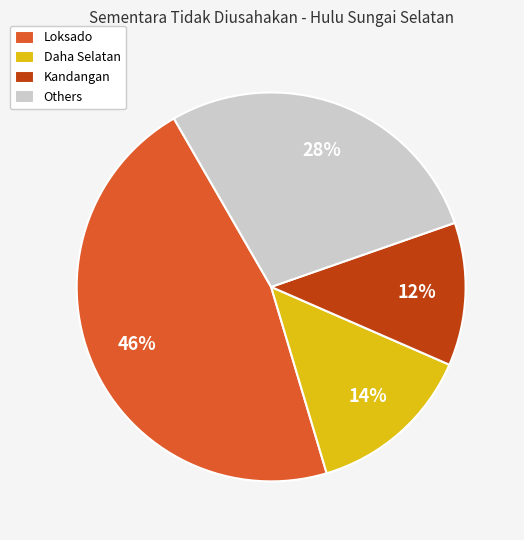

Between Kandangan and Daha Selatan, which is larger?

Daha Selatan